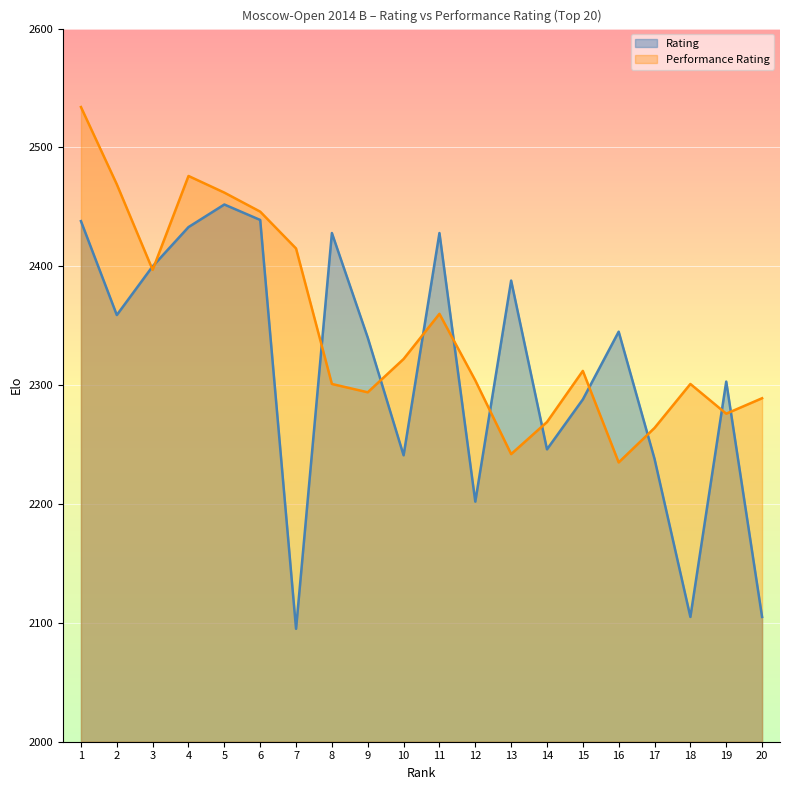

Between 4 and 5, which is larger?

5